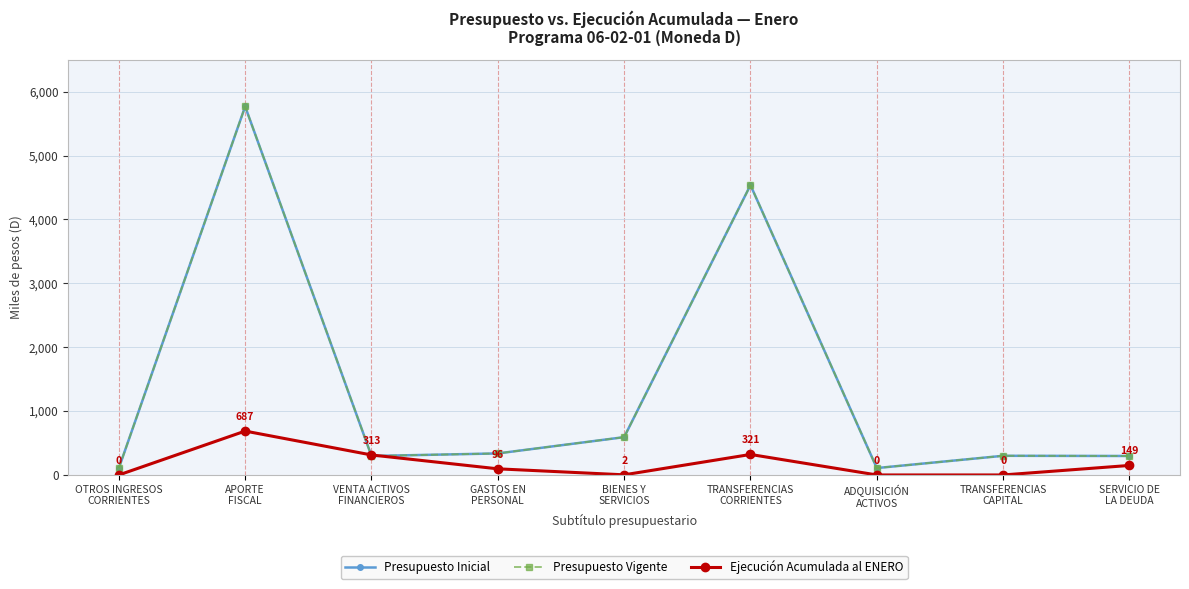

Where is the first local minimum for Presupuesto Vigente?

VENTA ACTIVOS
FINANCIEROS